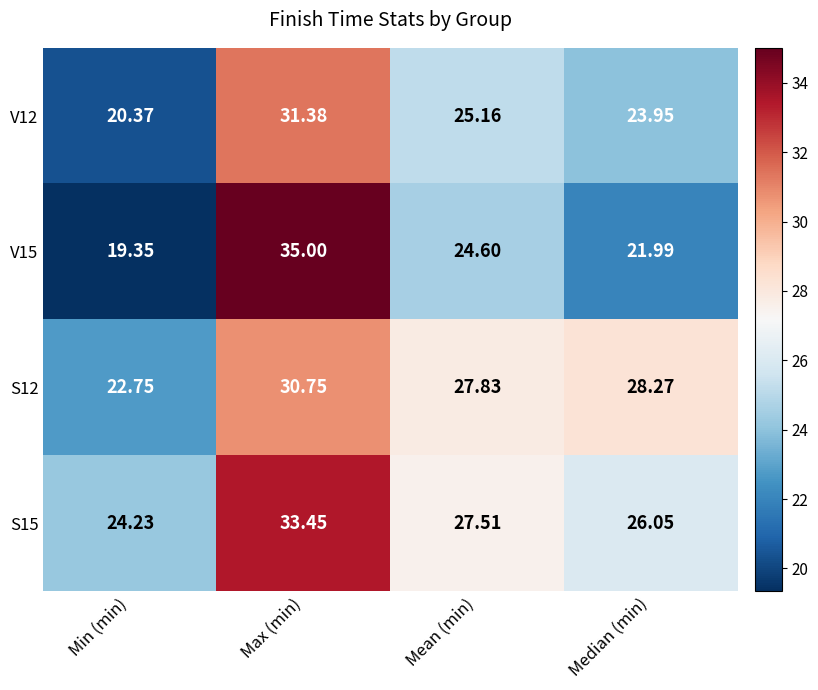

At which category does the chart reach its minimum across all series?

Min (min)